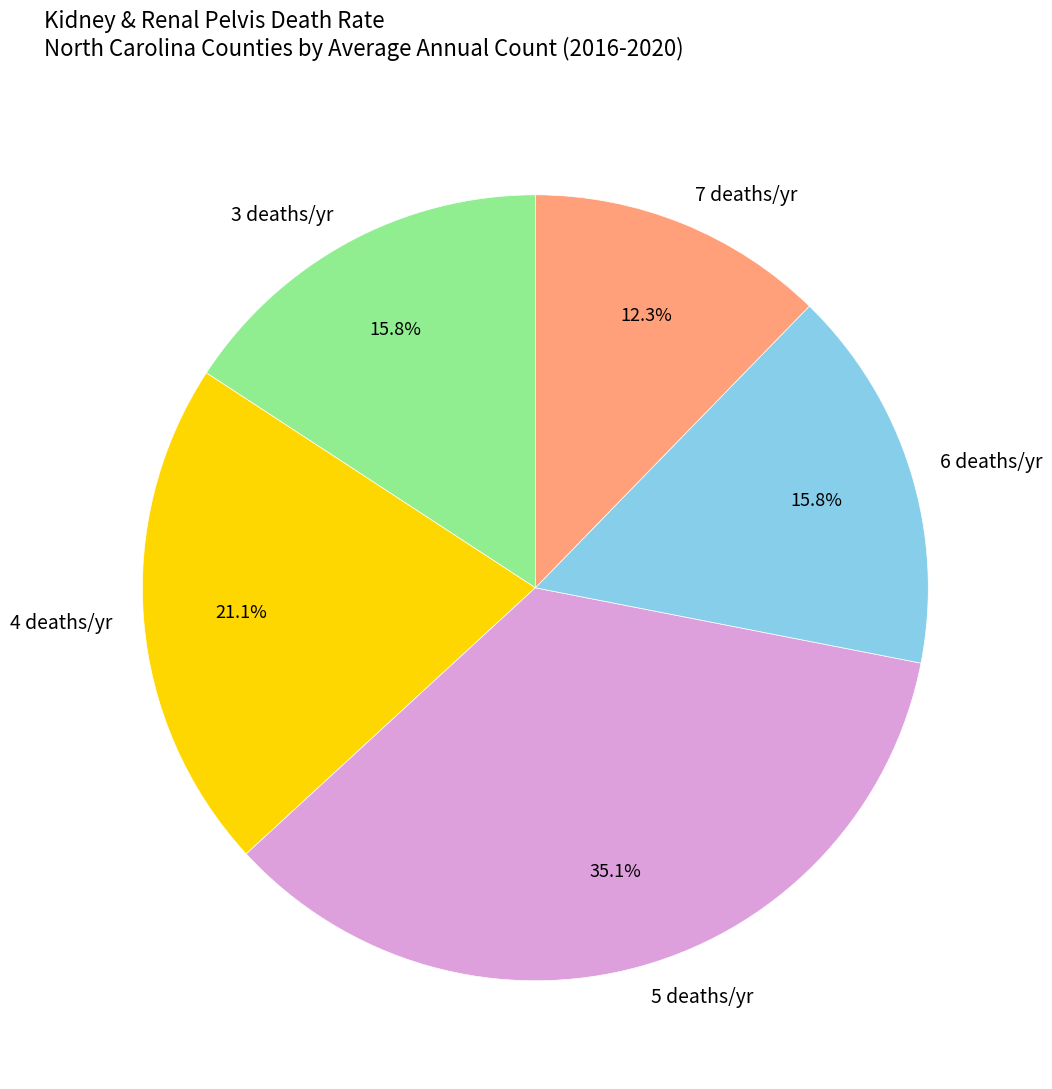

To the nearest percent, what is the average slice percentage?

20%